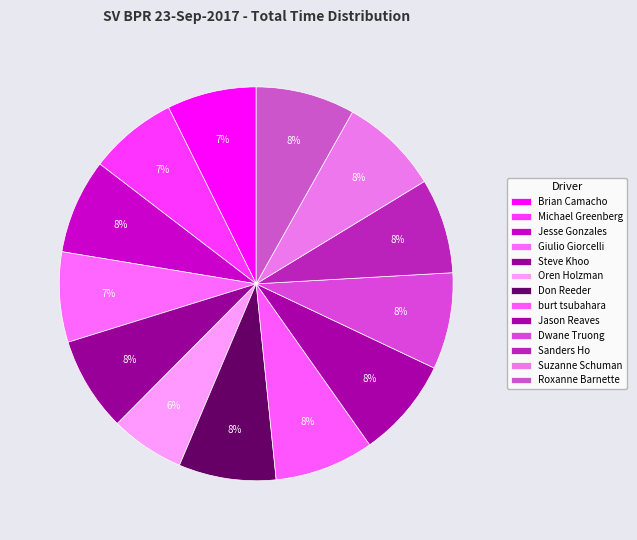

To the nearest percent, what is the difference between the Michael Greenberg and Sanders Ho slice percentages?

1%